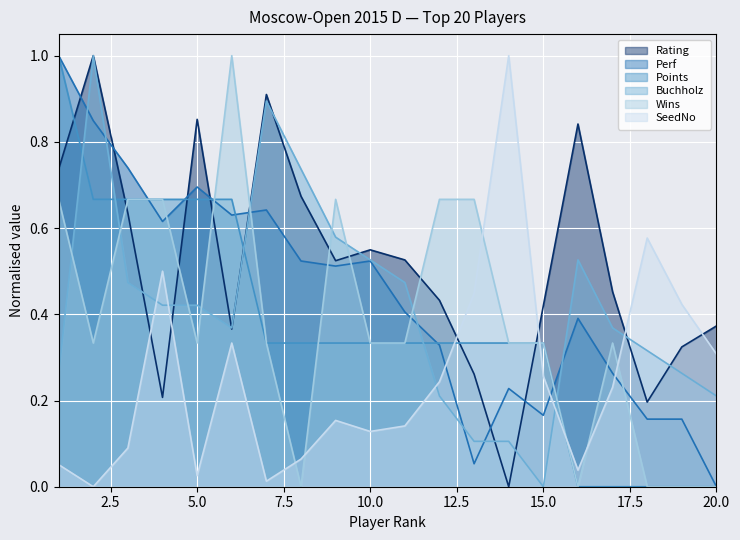

The Perf series shows 0.2 at 4. True or false?

False